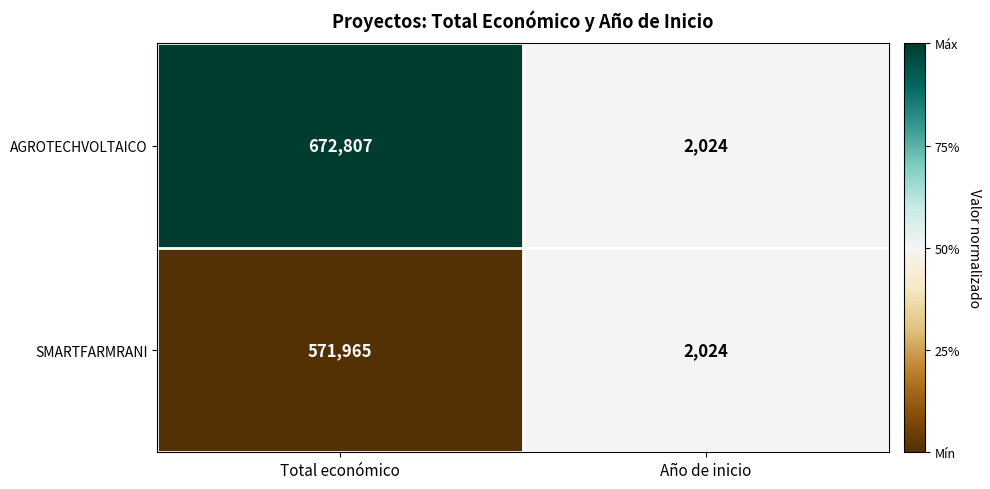

What is the approximate value of AGROTECHVOLTAICO at Total económico, to the nearest 100?

672800